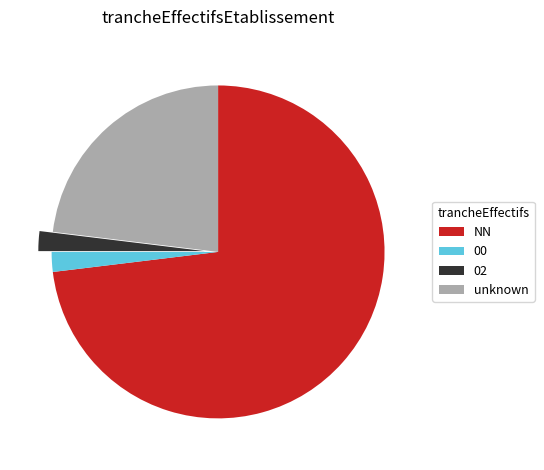

Do unknown and 02 together represent more than half of the pie?

No